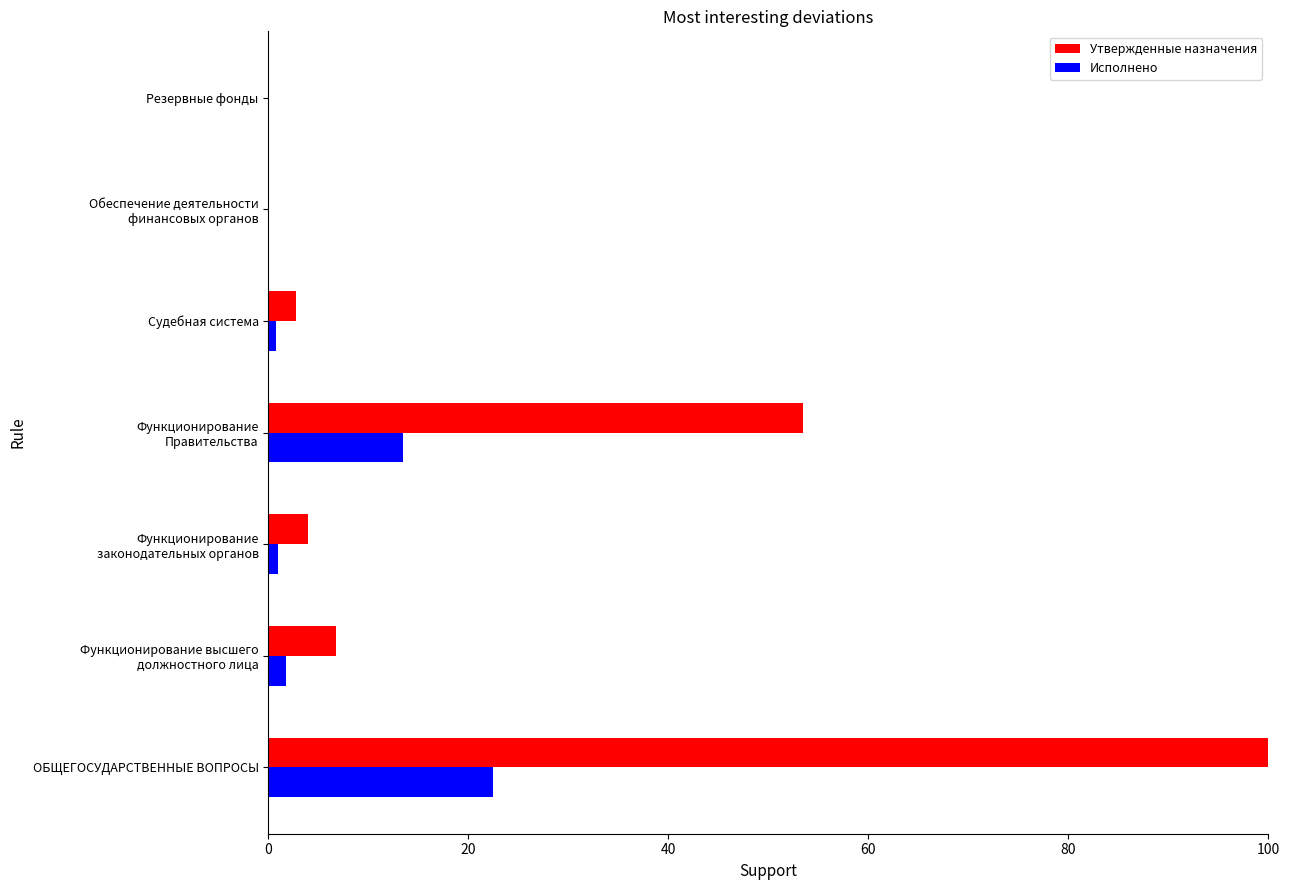

At which category is the sum across all series the highest?

ОБЩЕГОСУДАРСТВЕННЫЕ ВОПРОСЫ